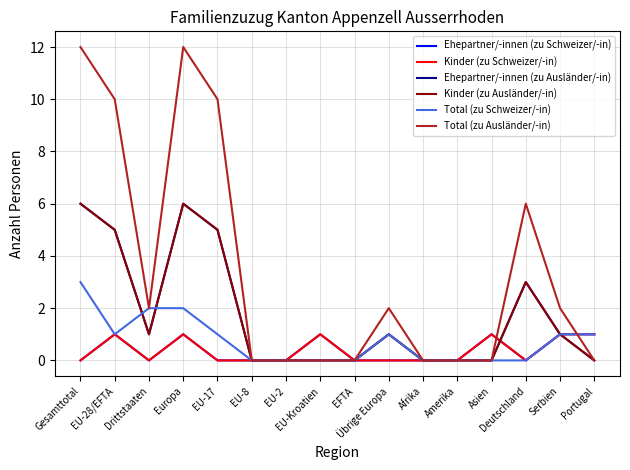

Is this an area chart (filled region under the line)?

No